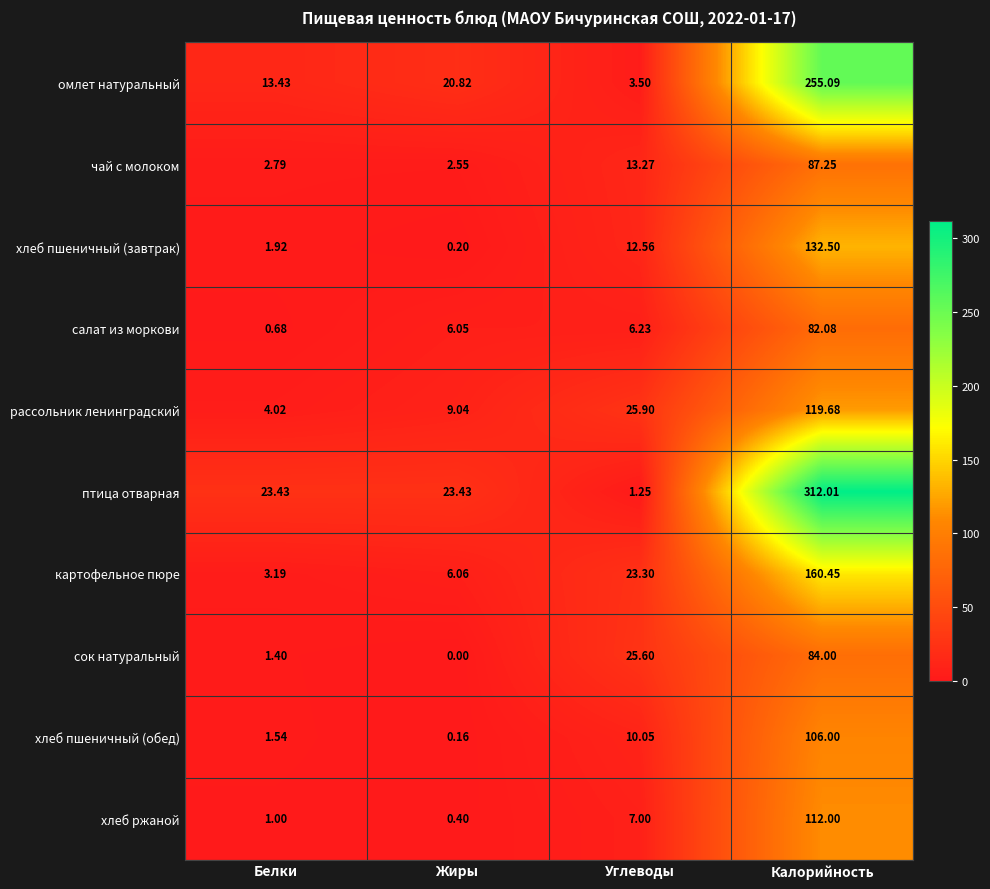

Which series changed the most between Углеводы and Калорийность?

птица отварная